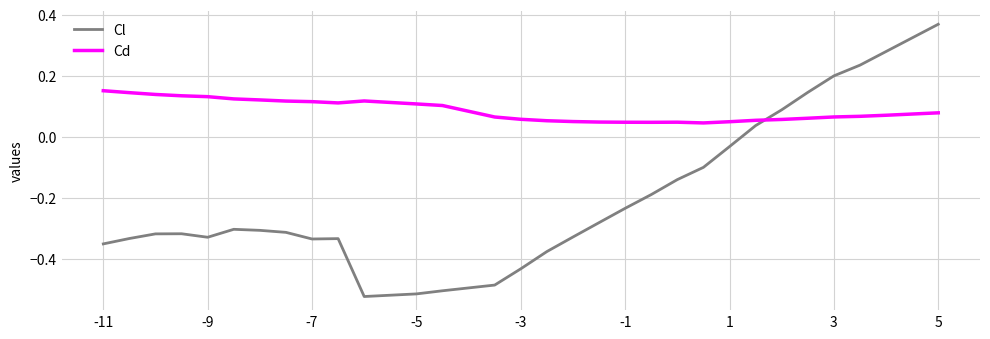

Which series has the largest total across all categories?

Cd